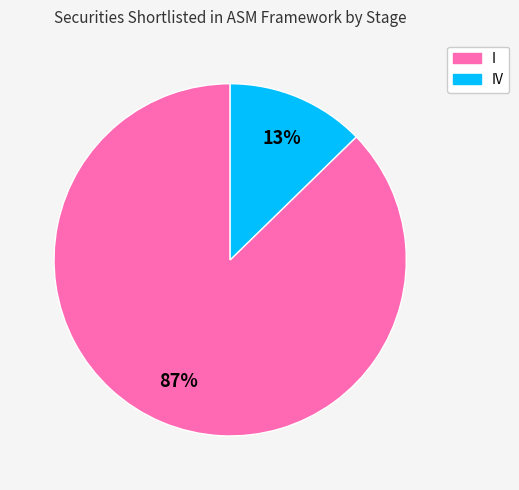

Is there a majority slice in this chart?

Yes